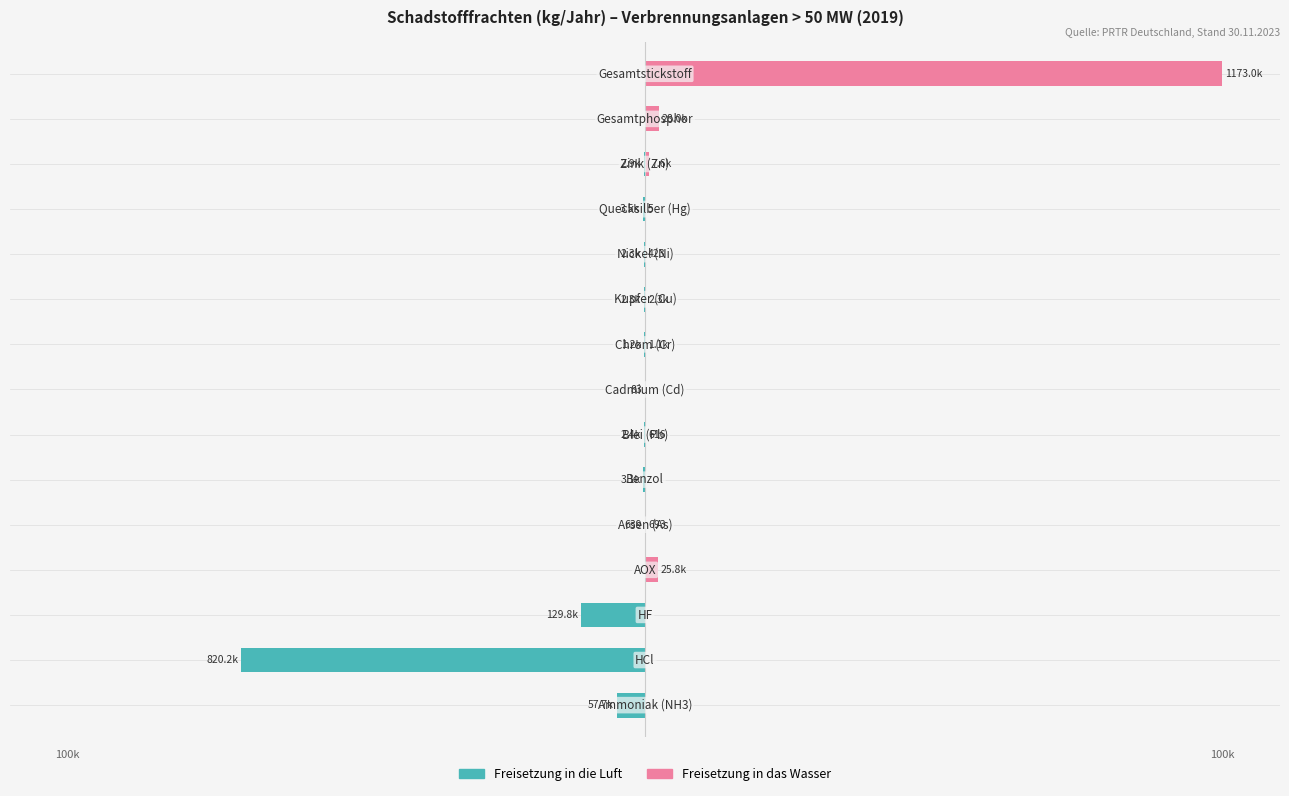

Are the bars grouped side by side (vs. stacked)?

Yes